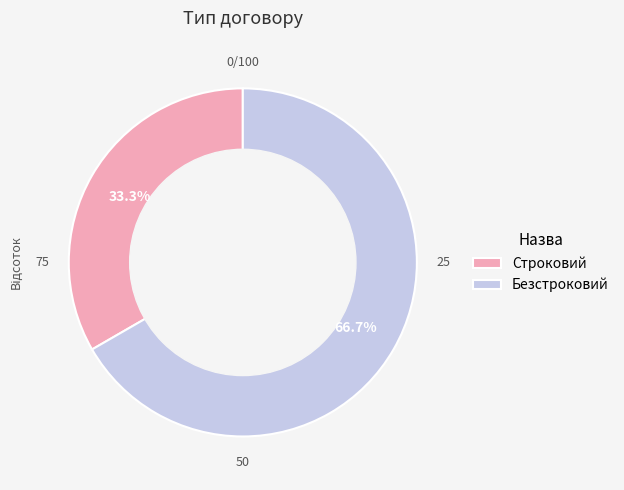

Does any single category account for the majority?

Yes